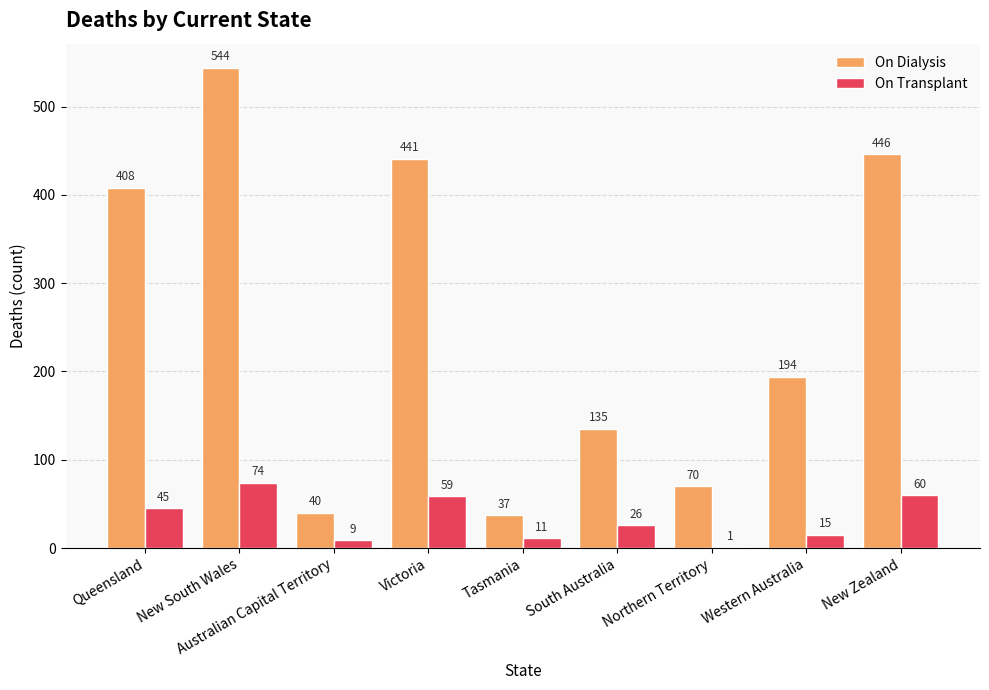

Where does the On Transplant series first go above 26?

Queensland